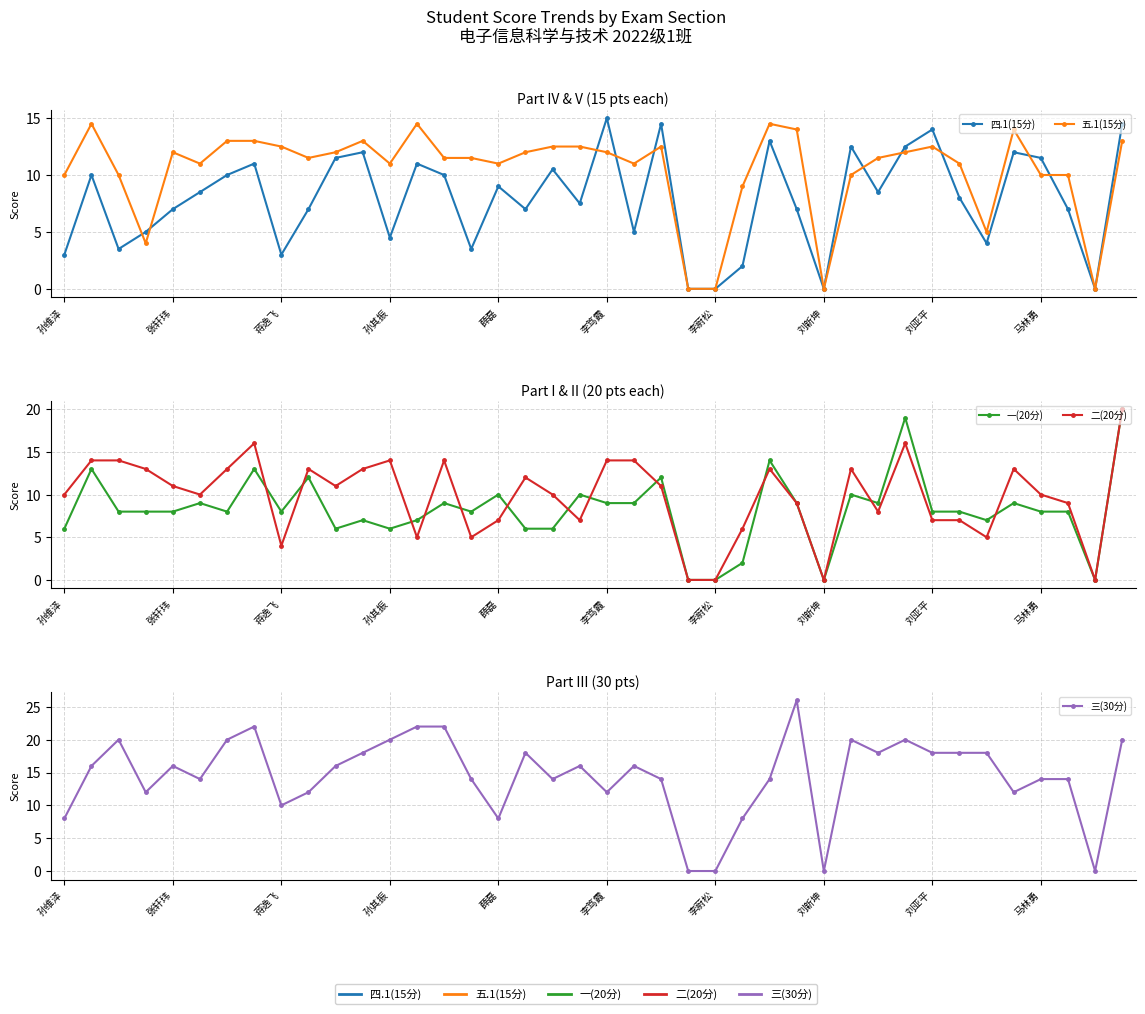

Reading left to right, what are all the values shown in this chart?

四.1(15分): 3.0	10.0	3.5	5.0	7.0	8.5	10.0	11.0	3.0	7.0	11.5	12.0	4.5	11.0	10.0	3.5	9.0	7.0	10.5	7.5	15.0	5.0	14.5	0.0	0.0	2.0	13.0	7.0	0.0	12.5	8.5	12.5	14.0	8.0	4.0	12.0	11.5	7.0	0.0	14.5
五.1(15分): 10.0	14.5	10.0	4.0	12.0	11.0	13.0	13.0	12.5	11.5	12.0	13.0	11.0	14.5	11.5	11.5	11.0	12.0	12.5	12.5	12.0	11.0	12.5	0.0	0.0	9.0	14.5	14.0	0.0	10.0	11.5	12.0	12.5	11.0	5.0	14.0	10.0	10.0	0.0	13.0
一(20分): 6.0	13.0	8.0	8.0	8.0	9.0	8.0	13.0	8.0	12.0	6.0	7.0	6.0	7.0	9.0	8.0	10.0	6.0	6.0	10.0	9.0	9.0	12.0	0.0	0.0	2.0	14.0	9.0	0.0	10.0	9.0	19.0	8.0	8.0	7.0	9.0	8.0	8.0	0.0	20.0
二(20分): 10.0	14.0	14.0	13.0	11.0	10.0	13.0	16.0	4.0	13.0	11.0	13.0	14.0	5.0	14.0	5.0	7.0	12.0	10.0	7.0	14.0	14.0	11.0	0.0	0.0	6.0	13.0	9.0	0.0	13.0	8.0	16.0	7.0	7.0	5.0	13.0	10.0	9.0	0.0	20.0
三(30分): 8.0	16.0	20.0	12.0	16.0	14.0	20.0	22.0	10.0	12.0	16.0	18.0	20.0	22.0	22.0	14.0	8.0	18.0	14.0	16.0	12.0	16.0	14.0	0.0	0.0	8.0	14.0	26.0	0.0	20.0	18.0	20.0	18.0	18.0	18.0	12.0	14.0	14.0	0.0	20.0